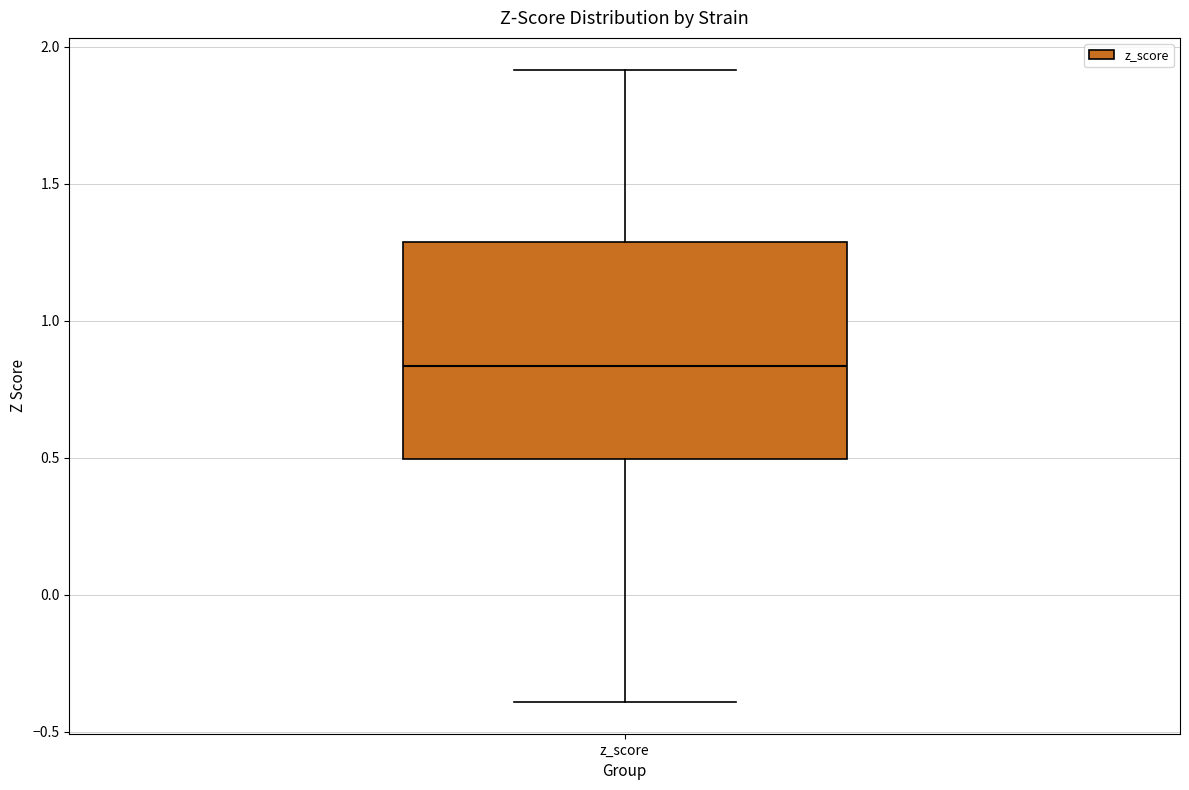

Read this box plot against the y-axis: the position of the median line, the range covered by the box, and the ends of both whiskers. The values are not printed on the chart, so give them approximately, as read against the axis.

median 0.85, box 0.50 to 1.30, whiskers -0.40 to 1.90